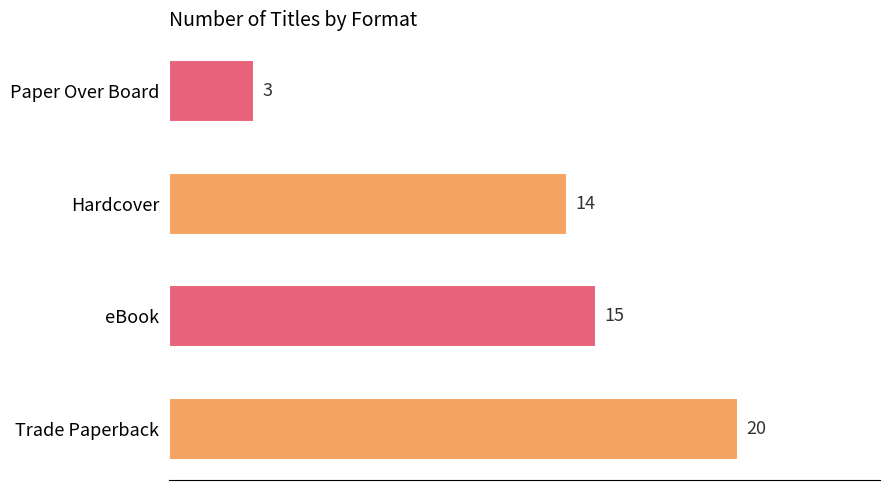

What is the sum of all values?

52